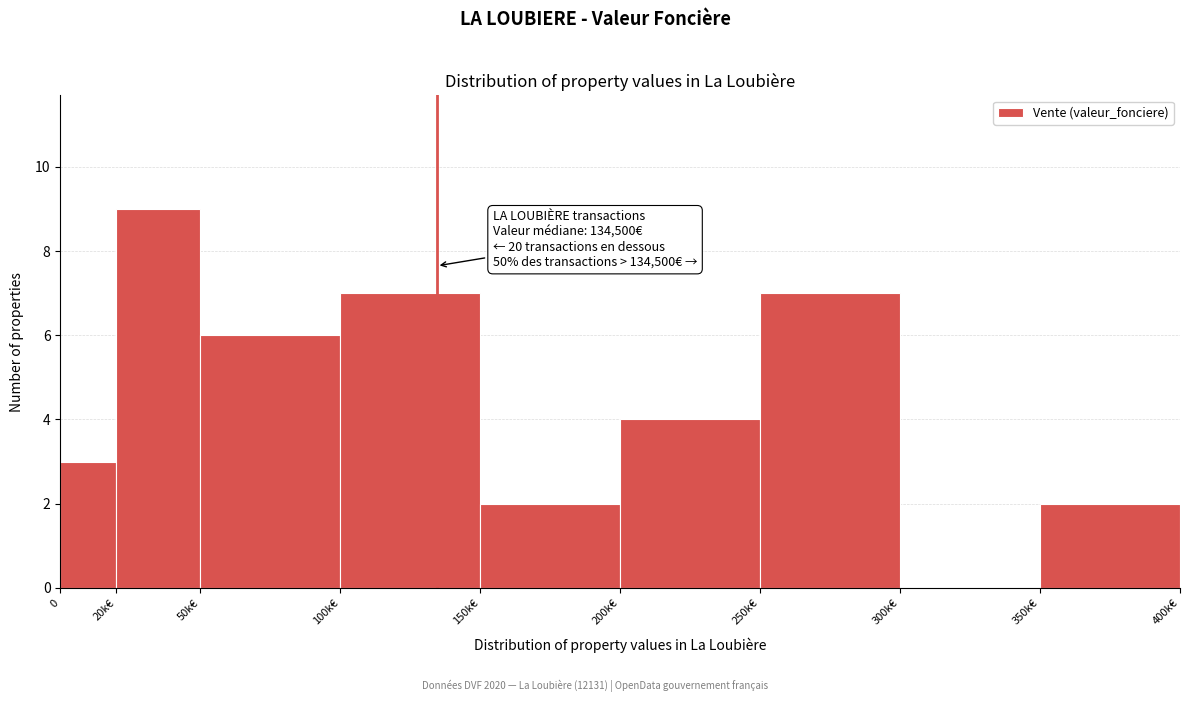

Reading left to right, extract all data points from this chart.

0=3	20k€=9	50k€=6	100k€=7	150k€=2	200k€=4	250k€=7	300k€=0	350k€=2